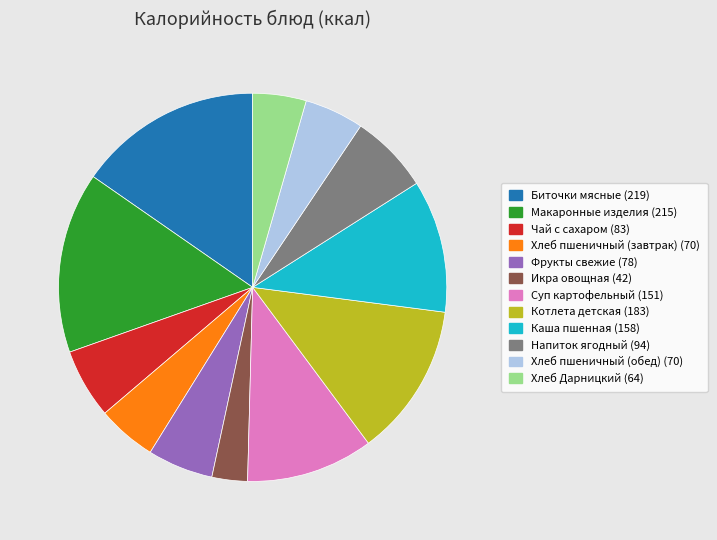

Approximately how many times larger is the value at Чай с сахаром compared to Хлеб пшеничный (завтрак)?

1.2